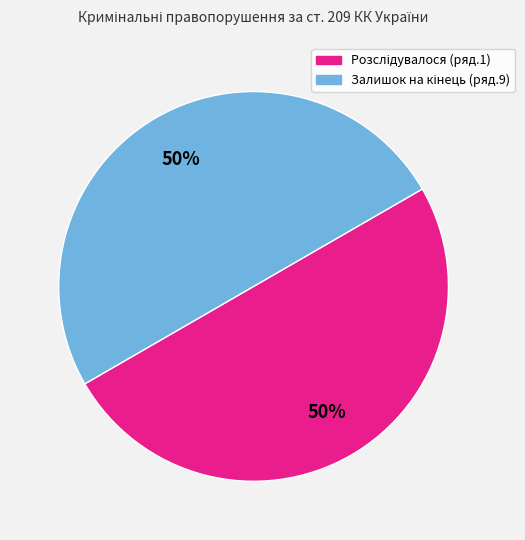

To the nearest percent, what is the average slice percentage?

50%